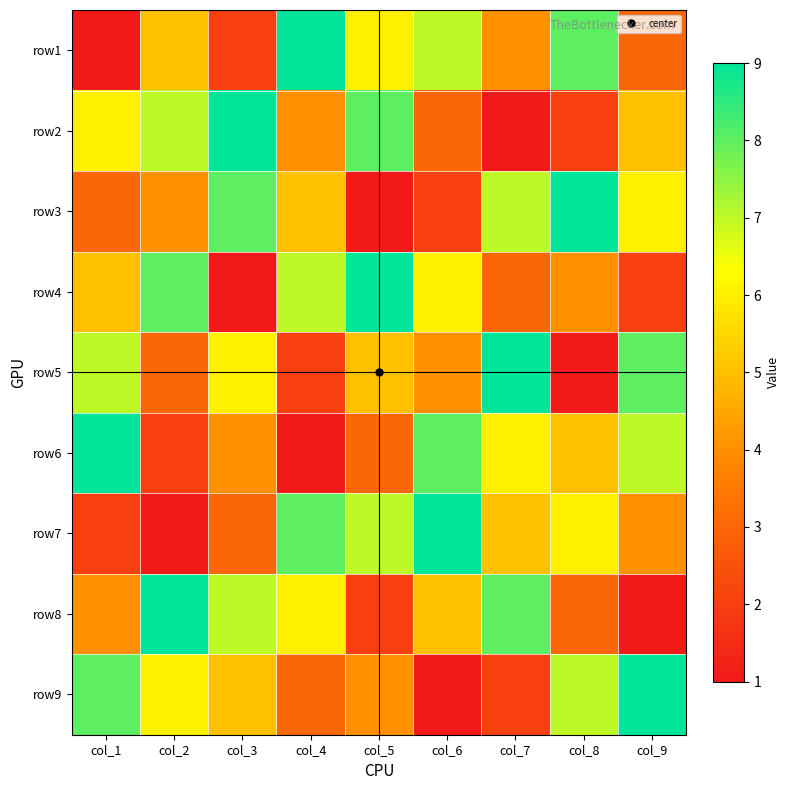

At how many categories does at least one series exceed 6?

9